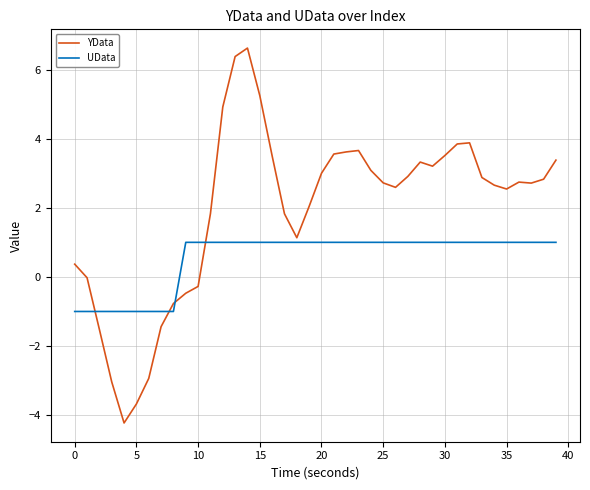

How many times do YData and UData cross each other?

4